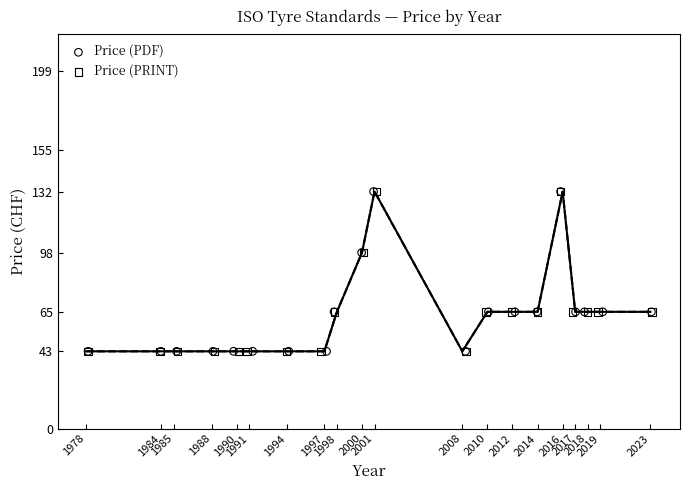

Which series reaches the maximum Y coordinate?

Price (PDF)